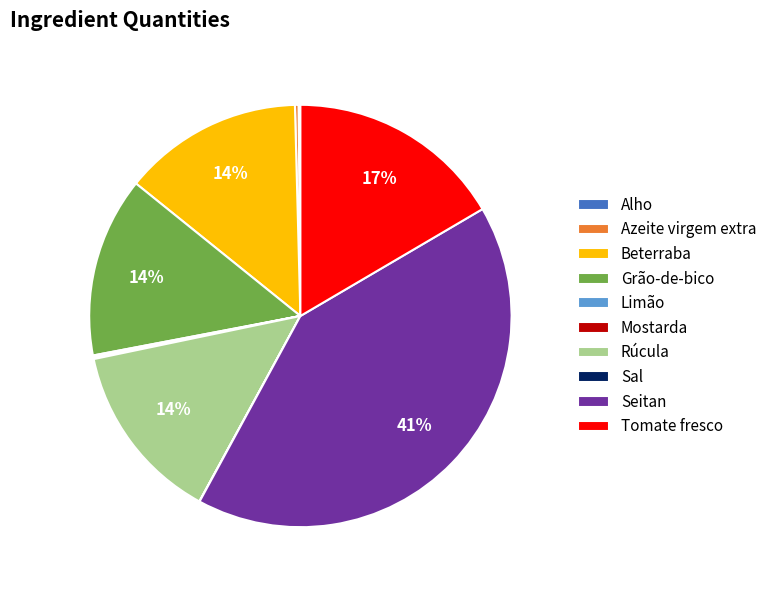

Is the sum of Tomate fresco and Beterraba greater than half?

No